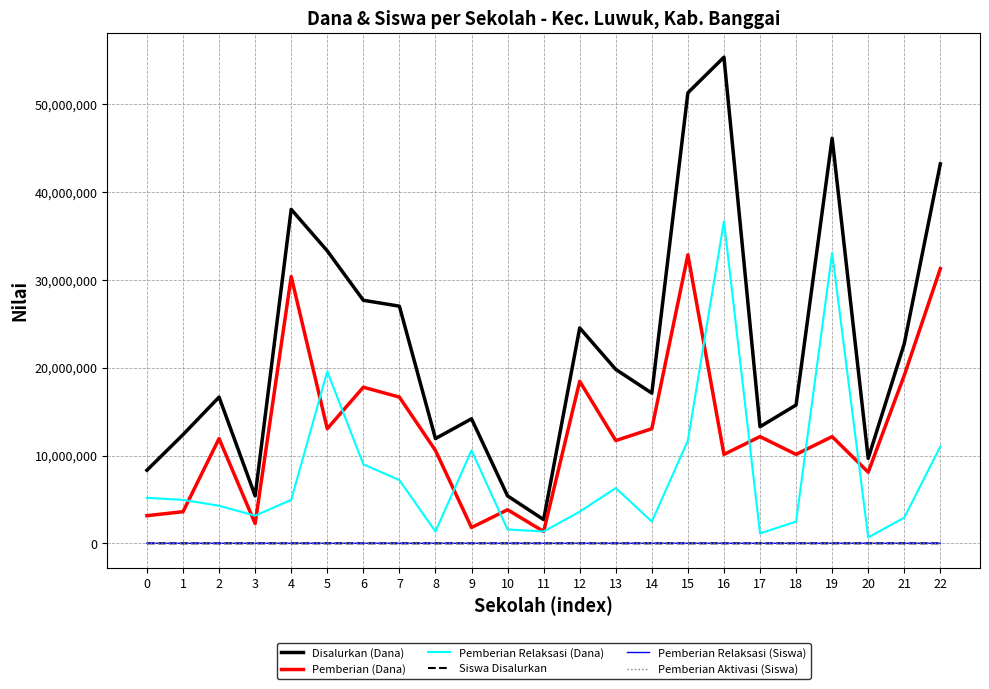

The value of Pemberian Relaksasi (Siswa) at 22 is 25. True or false?

True